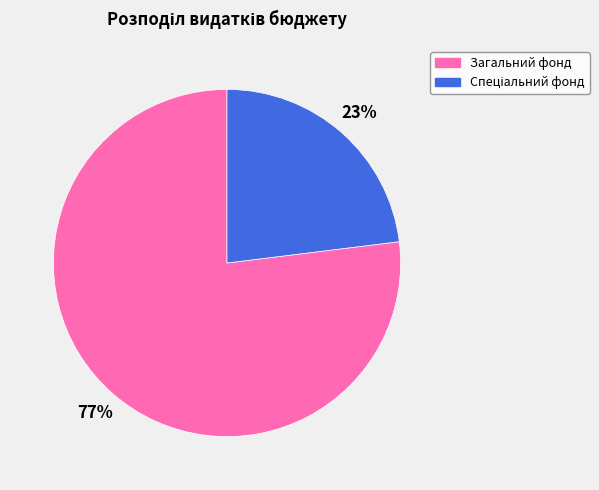

To the nearest percent, what is the difference between the largest and smallest slice percentages?

54%